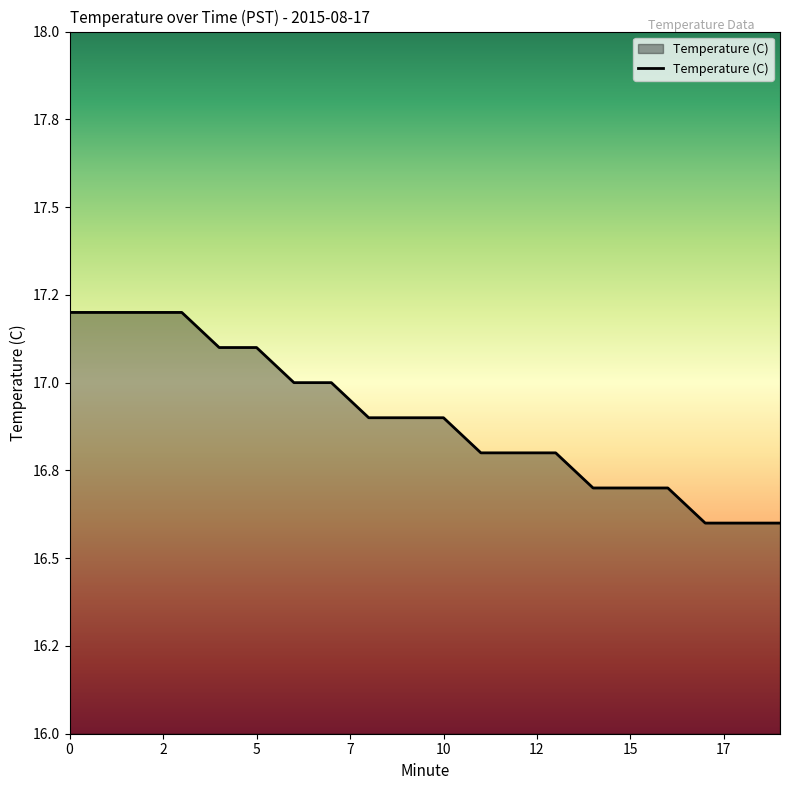

What is the difference between the maximum and minimum values?

0.6